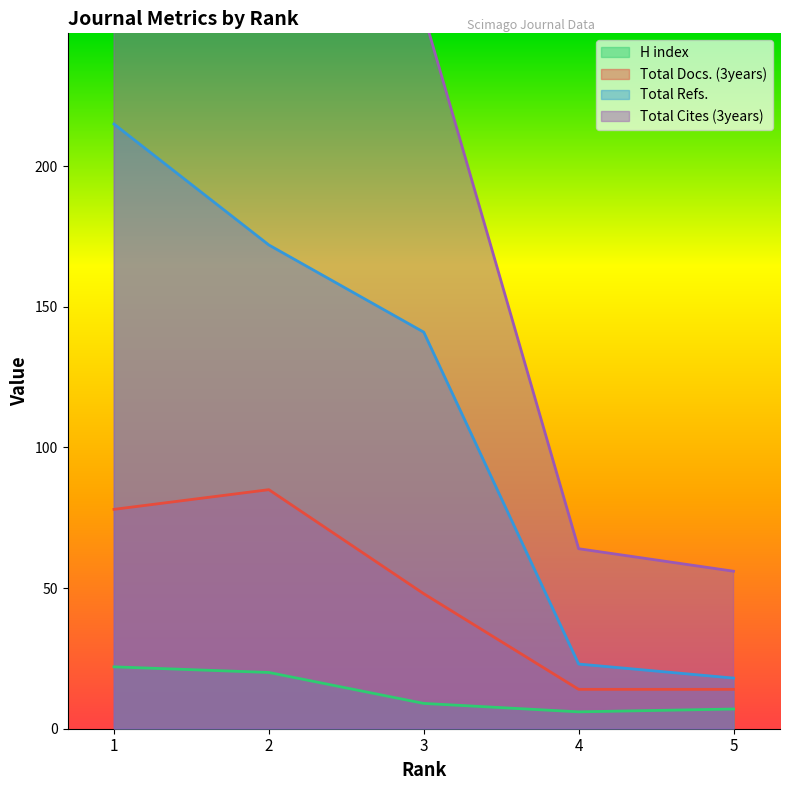

List the labels in order of Total Docs. (3years) value, largest first.

2, 1, 3, 4, 5